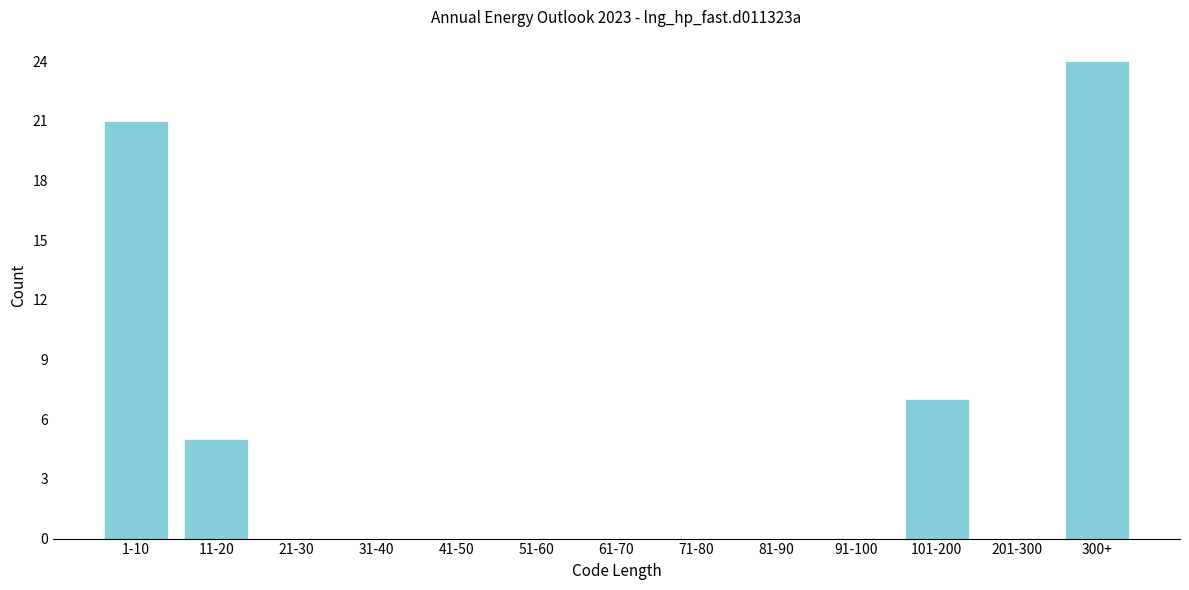

Reading left to right, extract all data points from this chart.

1-10=21	11-20=5	21-30=0	31-40=0	41-50=0	51-60=0	61-70=0	71-80=0	81-90=0	91-100=0	101-200=7	201-300=0	300+=24